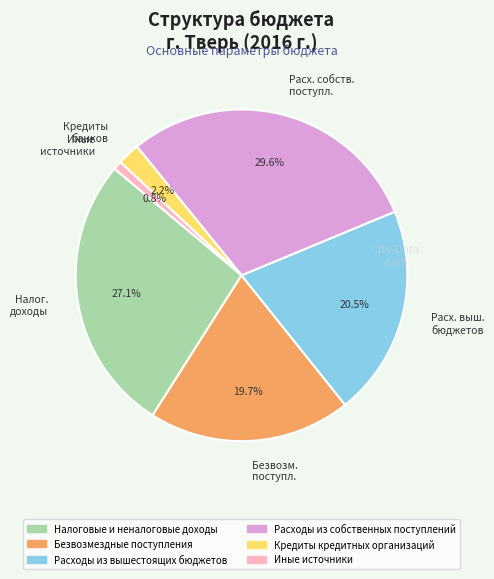

Which slice is the smallest?

Иные источники